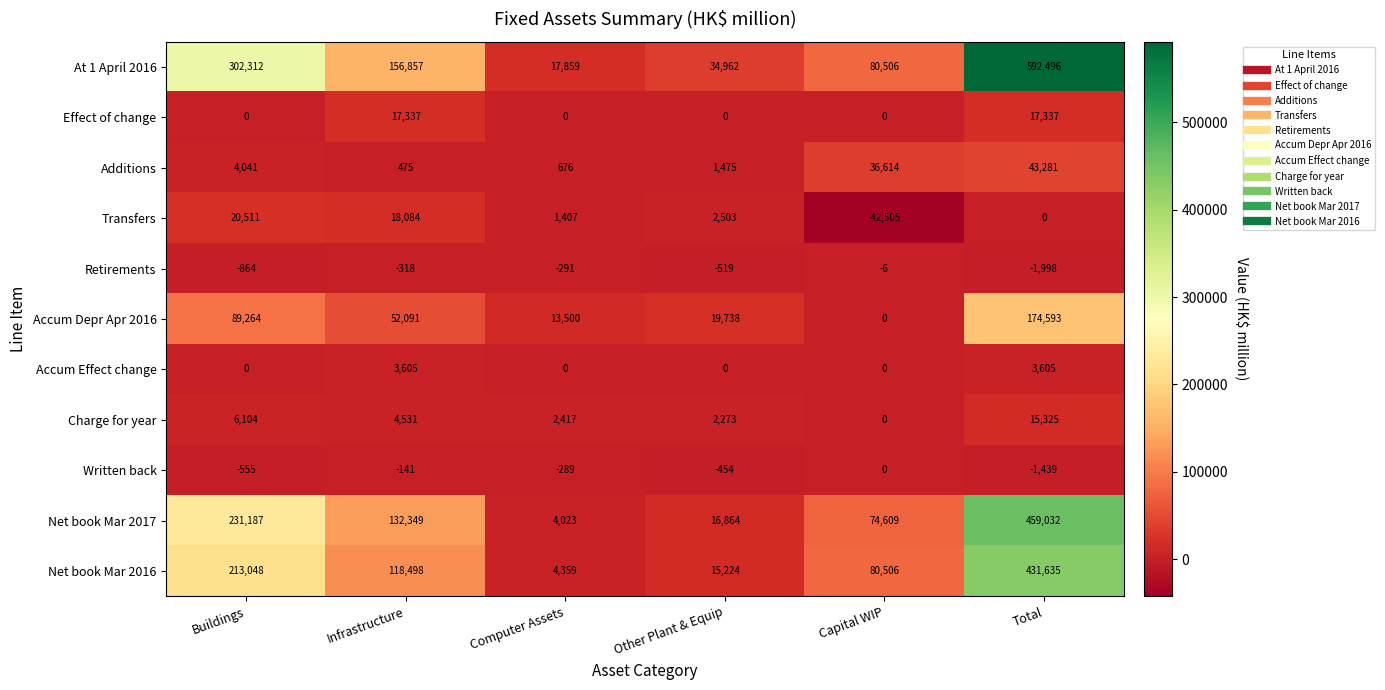

What is the approximate value of Charge for year at Computer Assets?

2417